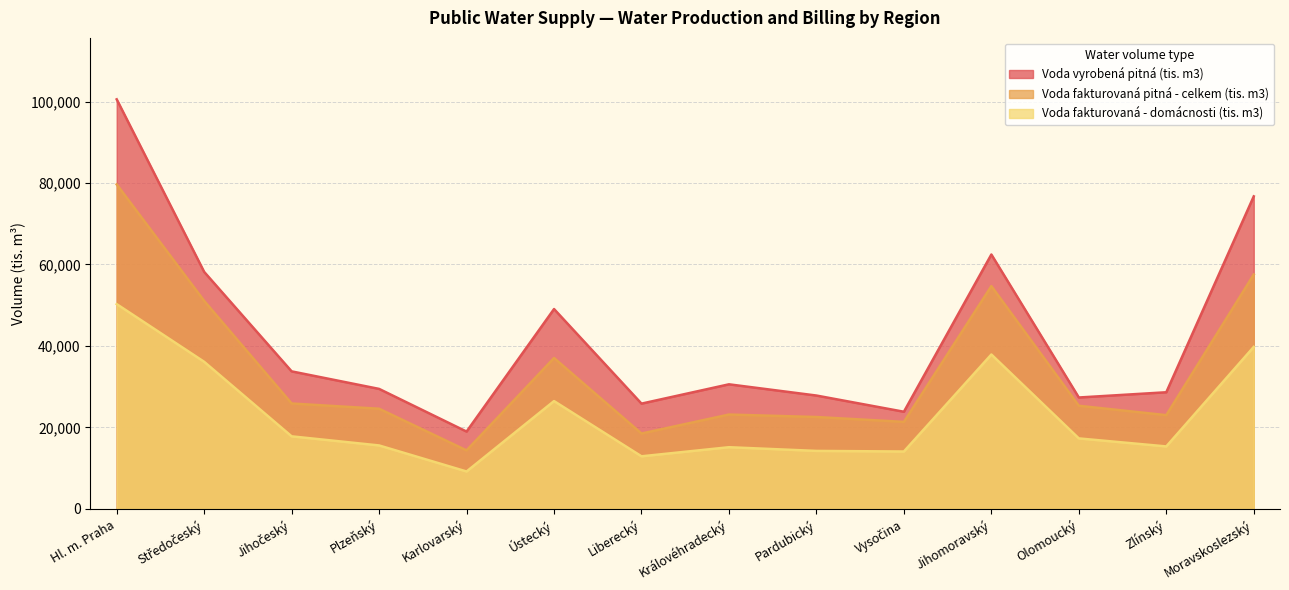

What are all the series names shown in the legend?

Voda vyrobená pitná (tis. m3), Voda fakturovaná pitná - celkem (tis. m3), Voda fakturovaná - domácnosti (tis. m3)